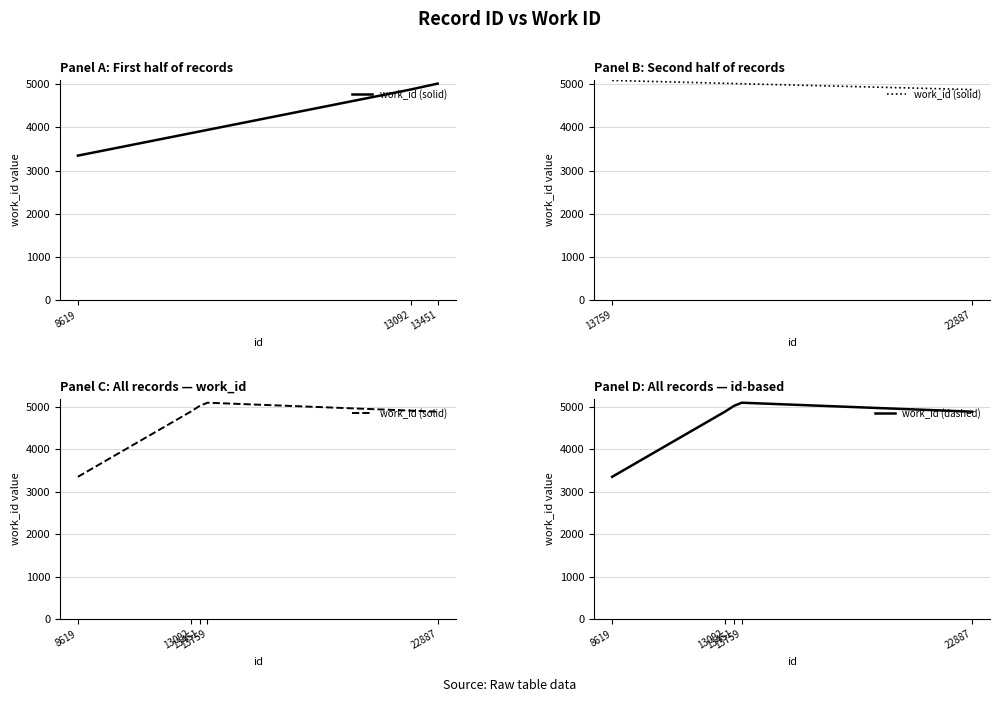

True or false: work_id (solid) has more than 2 points higher than both neighbors.

False